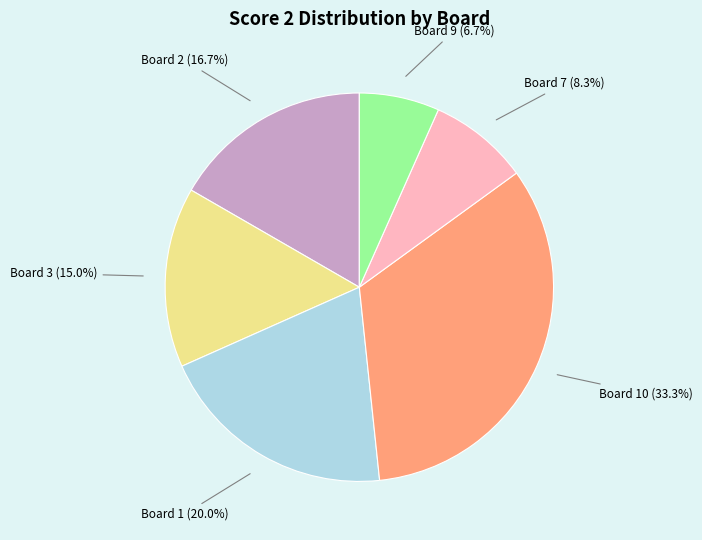

To the nearest percent, what is the difference between the Board 1 and Board 9 slice percentages?

13%